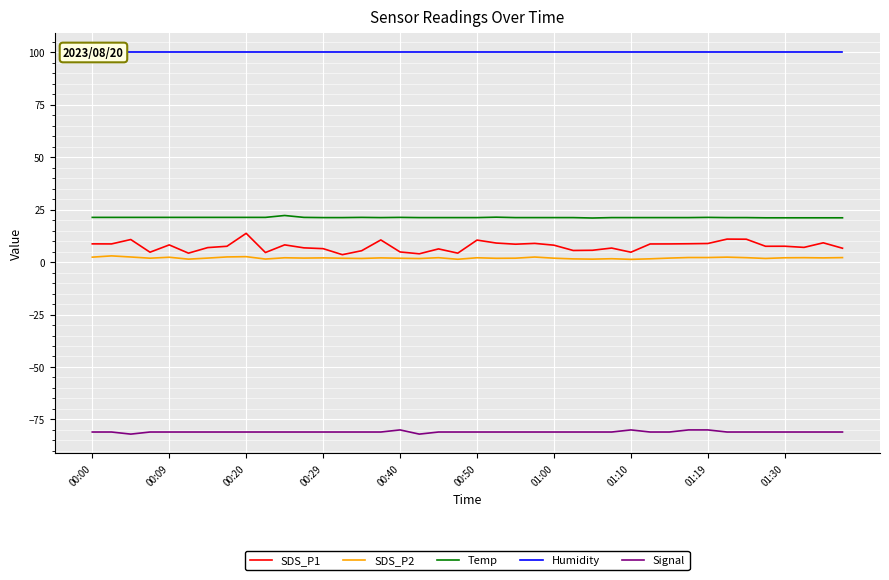

List the series in order of their peak value, lowest first.

Signal, SDS_P2, SDS_P1, Temp, Humidity